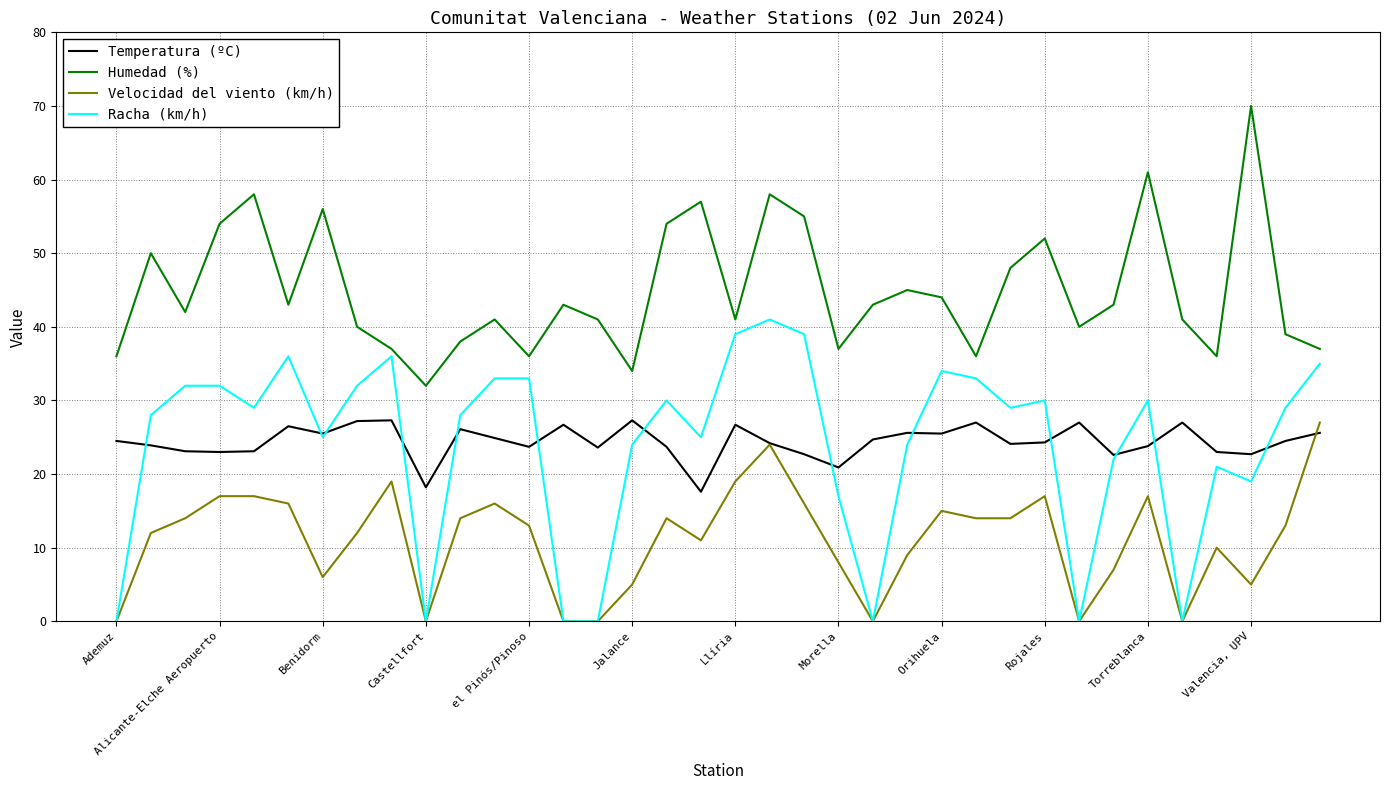

What is the greatest value displayed?

70.0